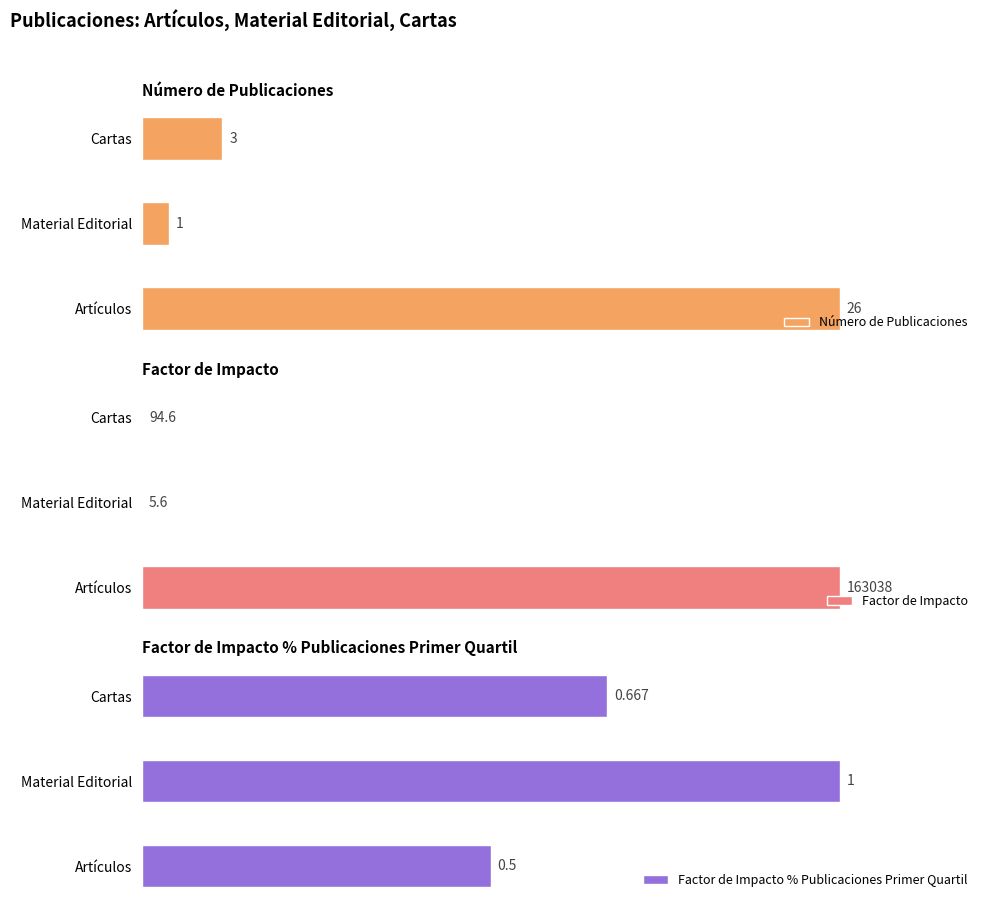

At which label does Número de Publicaciones reach its peak?

Artículos